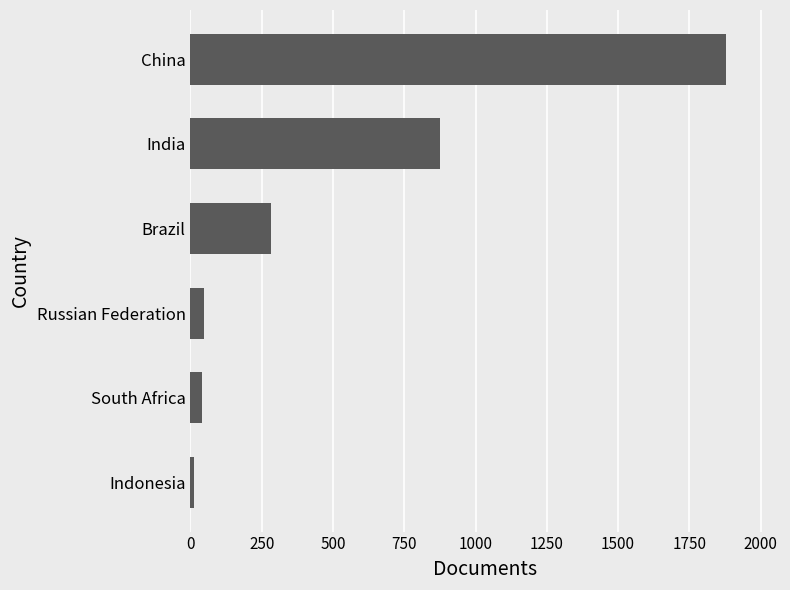

Where is the data nearest to the value 946?

India